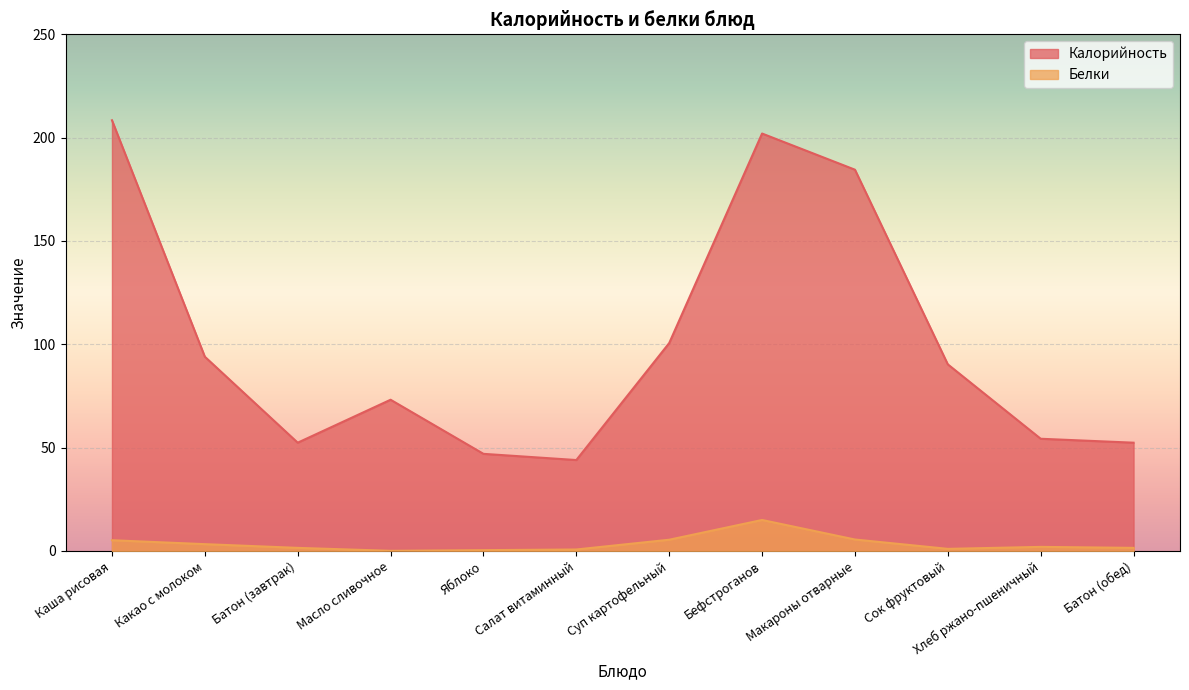

True or false: Калорийность has more than 2 interior local peaks.

False